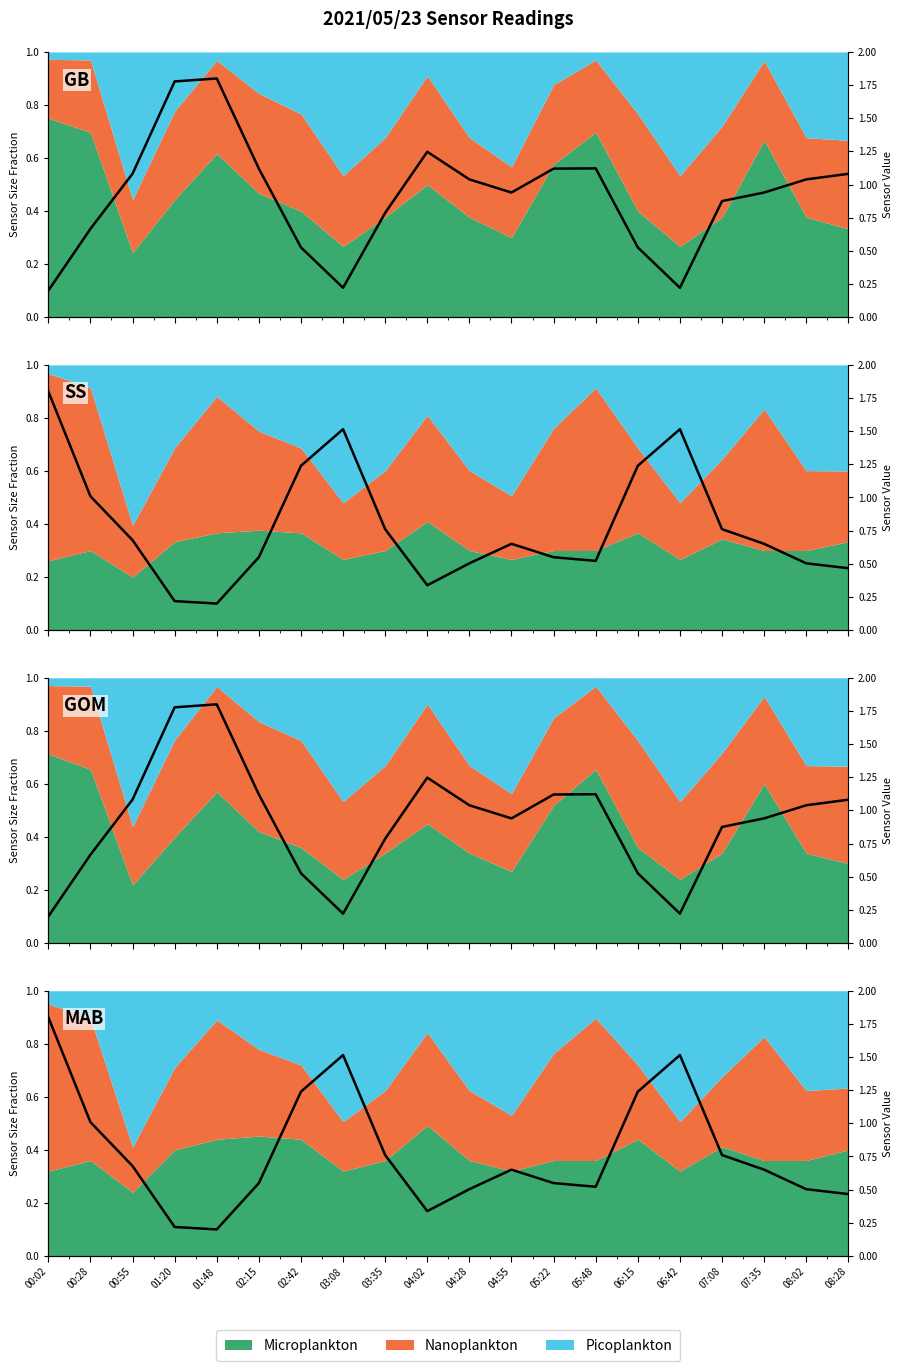

What is the total value across all series at 04:28?

3.1